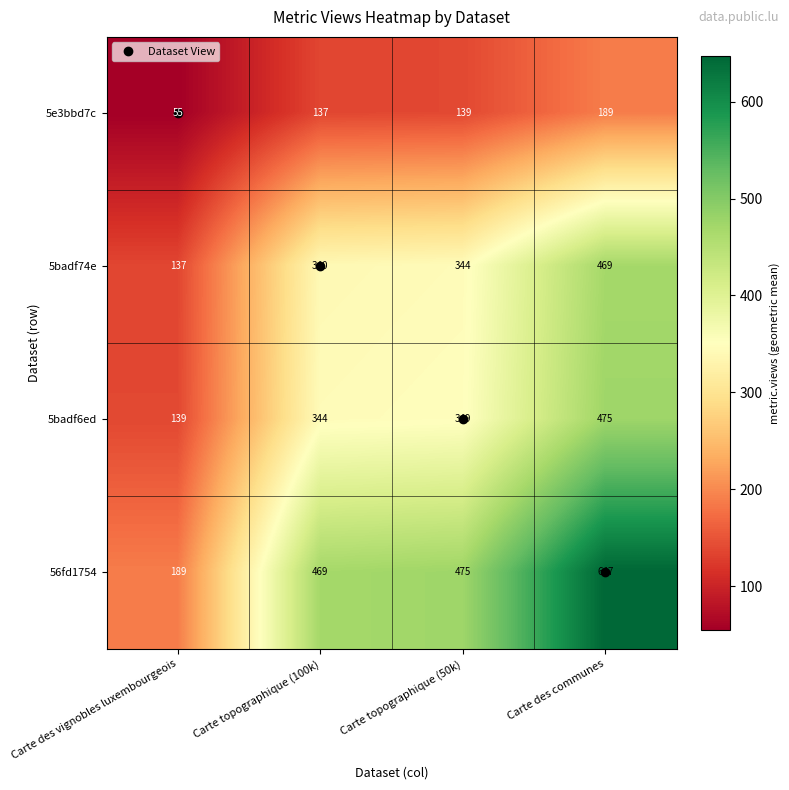

At which category does the chart reach its peak across all series?

Carte des communes